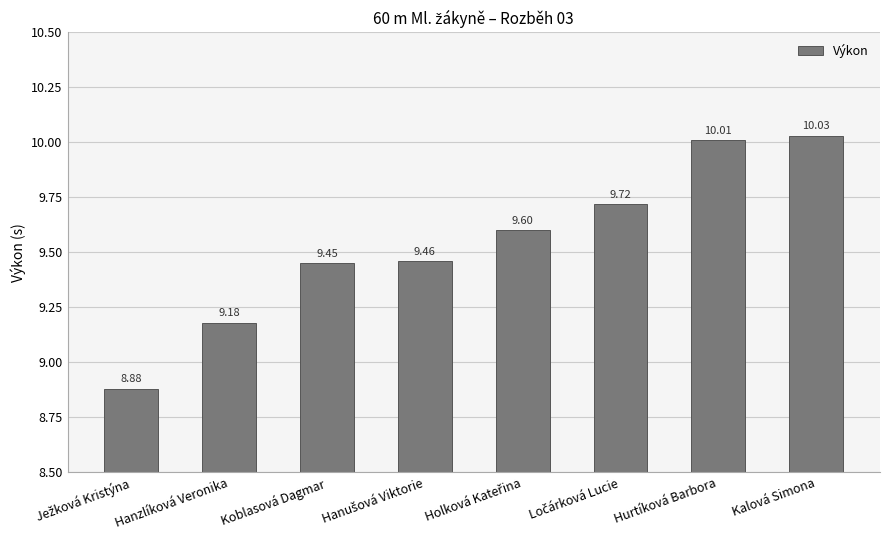

What is the sum of the values at Kalová Simona and Hurtíková Barbora?

20.0